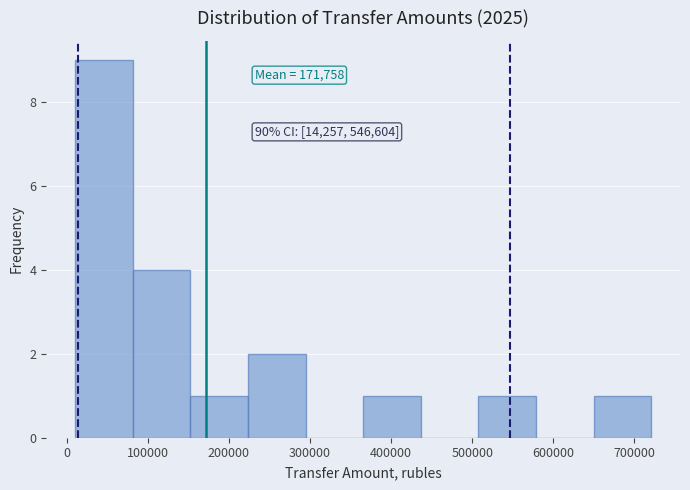

Over which range of the x-axis is the bar tallest?

10000 to 80000